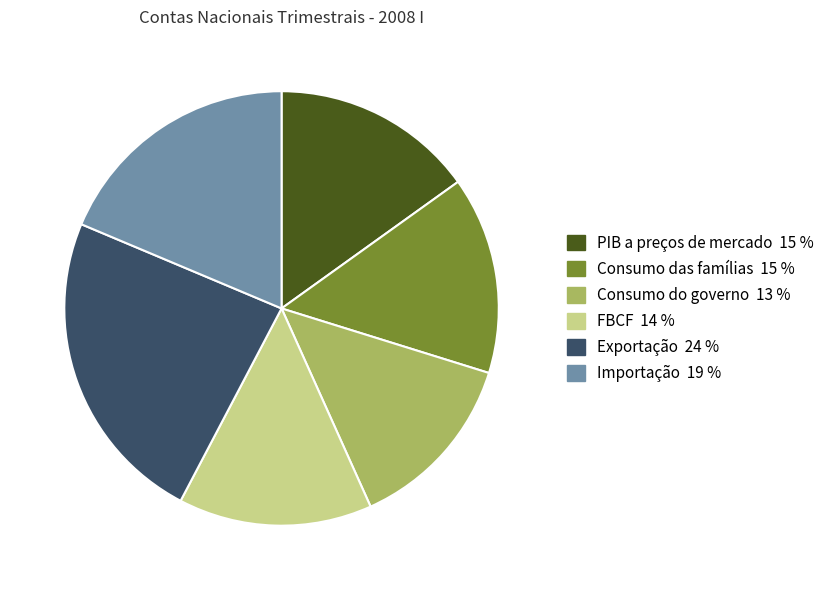

Between Consumo do governo and PIB a preços de mercado, which is larger?

PIB a preços de mercado